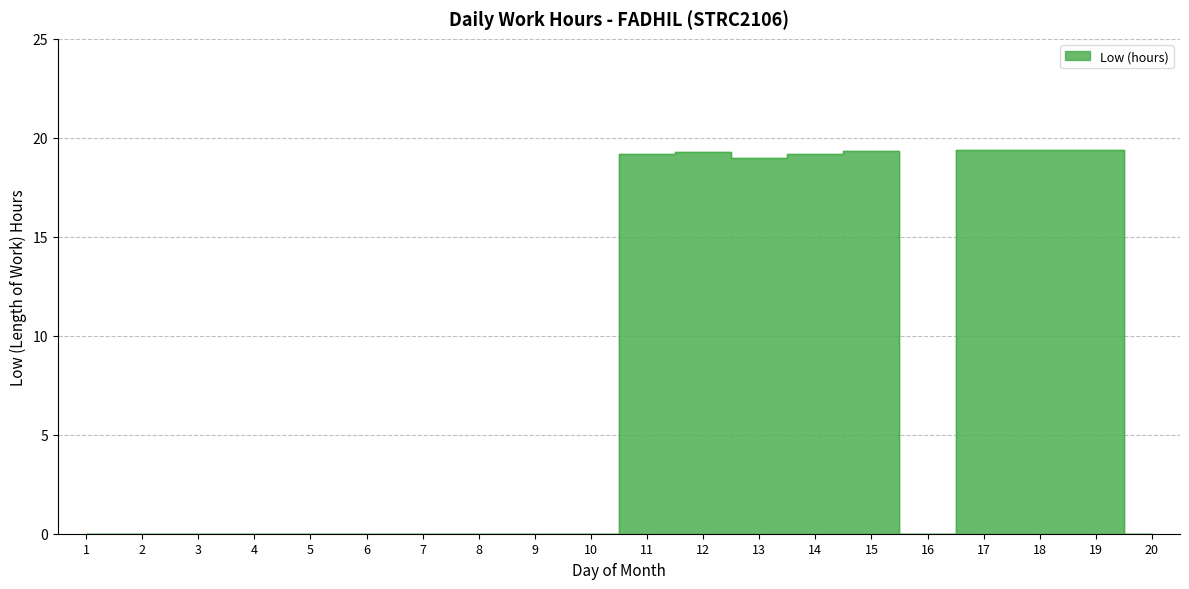

The chart shows a value of -13.0 at 6. True or false?

False